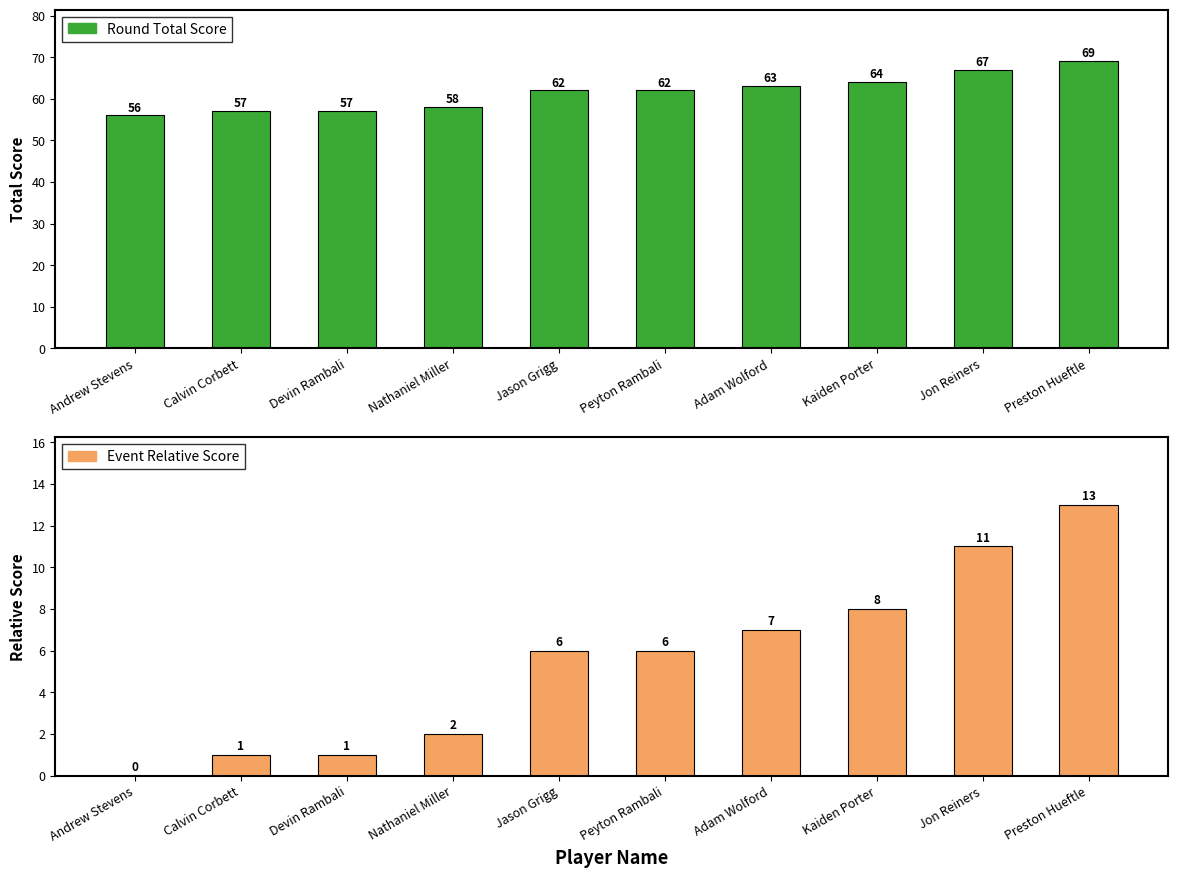

What is the label of the 5th bar from the left?

Jason Grigg